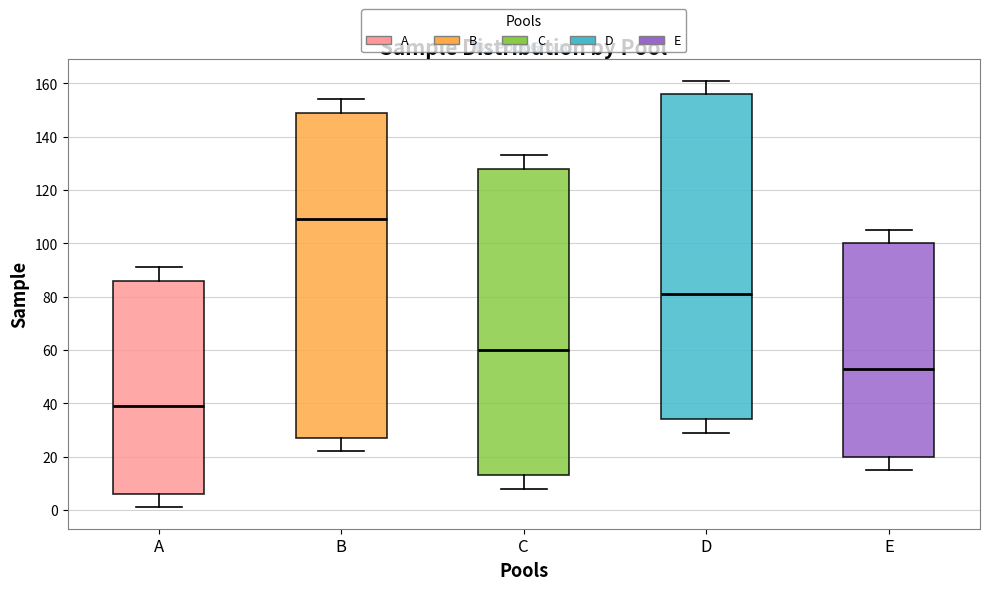

Reading left to right, transcribe this box plot: for each box, give where its median line is, the range the box spans, and where its two whiskers end, as read against the y-axis. The values are not printed on the chart, so give them approximately, as read against the axis.

A: median 40, box 6 to 86, whiskers 2 to 92
B: median 110, box 28 to 150, whiskers 22 to 154
C: median 60, box 14 to 128, whiskers 8 to 134
D: median 82, box 34 to 156, whiskers 30 to 162
E: median 54, box 20 to 100, whiskers 16 to 106